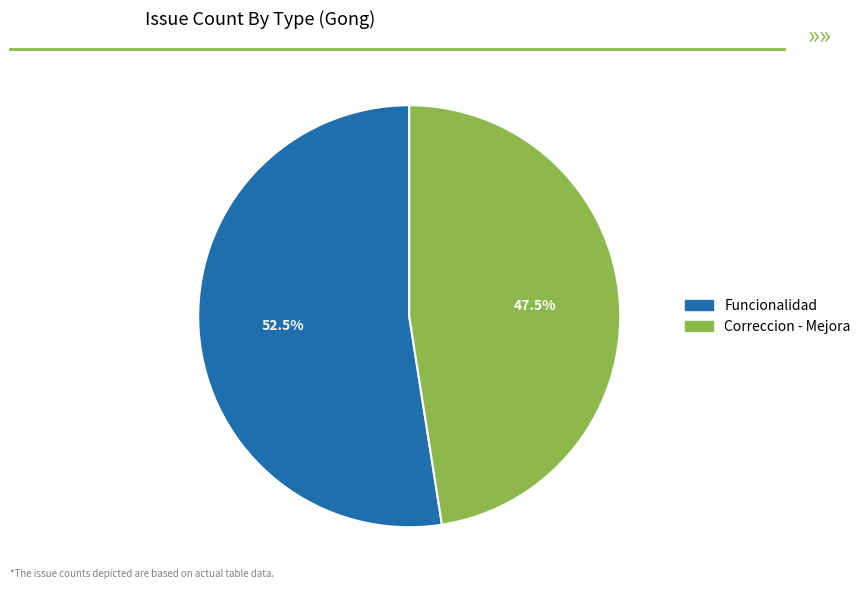

Which has a higher value, Funcionalidad or Correccion - Mejora?

Funcionalidad